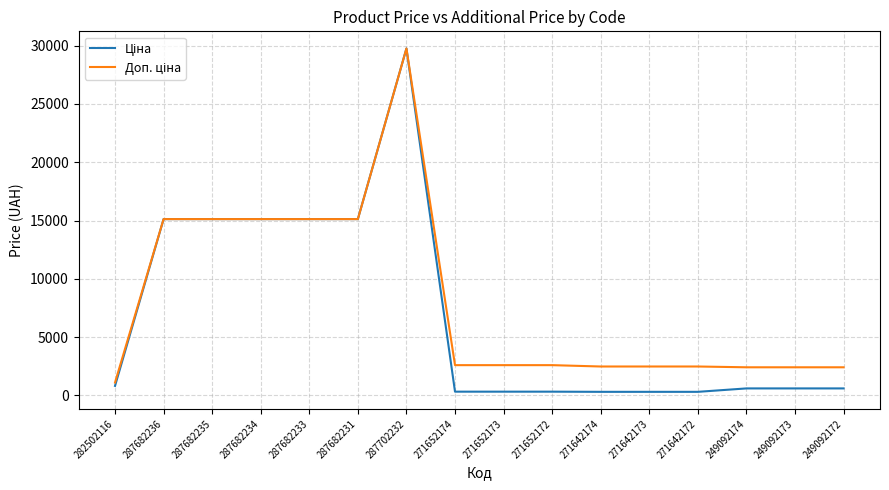

What is the total value across all series at 287702232?

59494.5